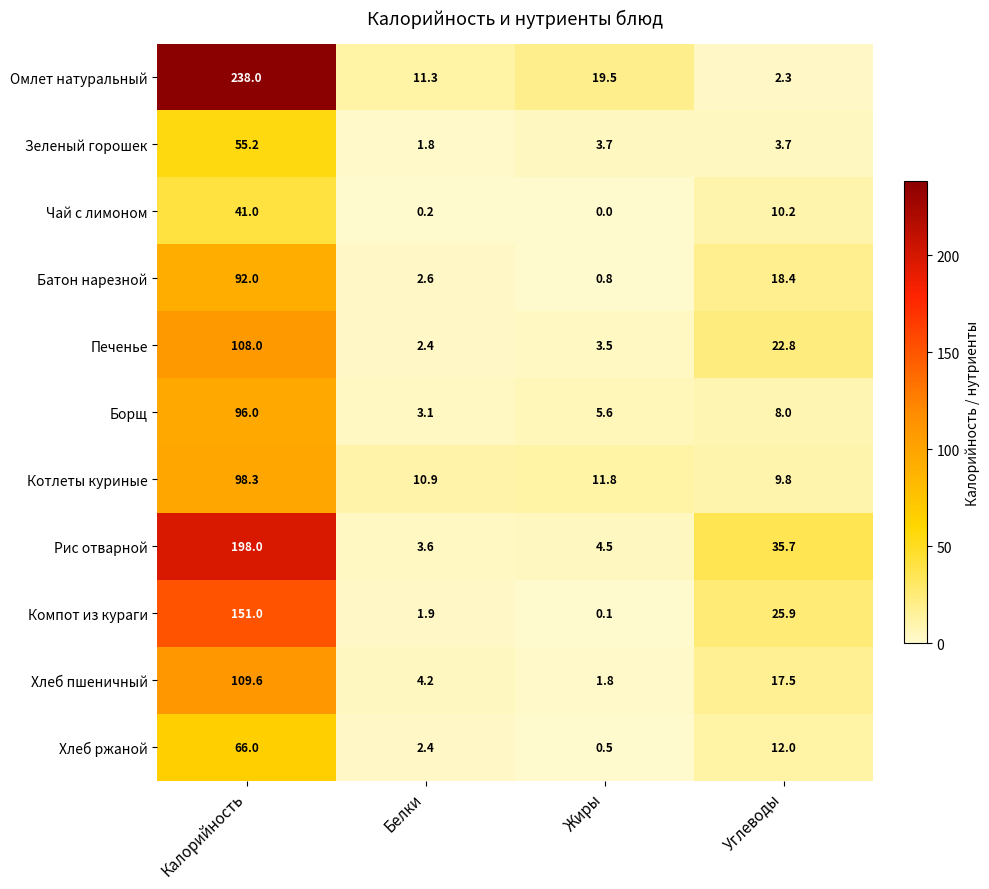

At which label does Зеленый горошек reach its peak?

Калорийность